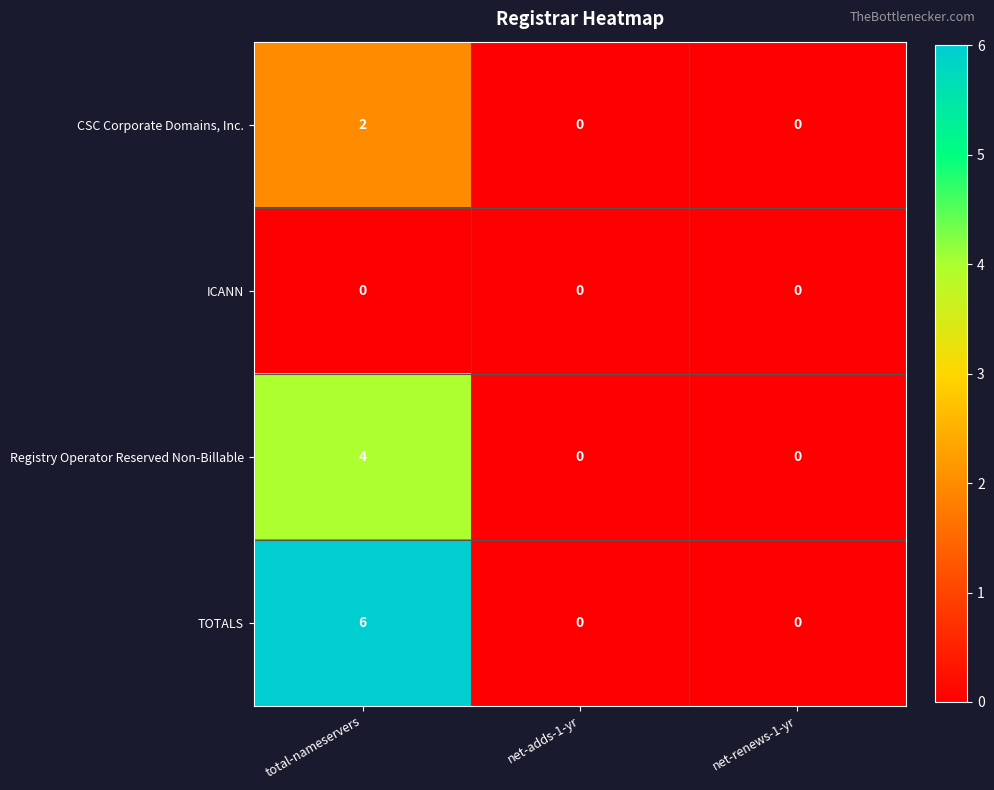

Rank the series by their maximum value, from highest to lowest.

TOTALS, Registry Operator Reserved Non-Billable, CSC Corporate Domains, Inc., ICANN